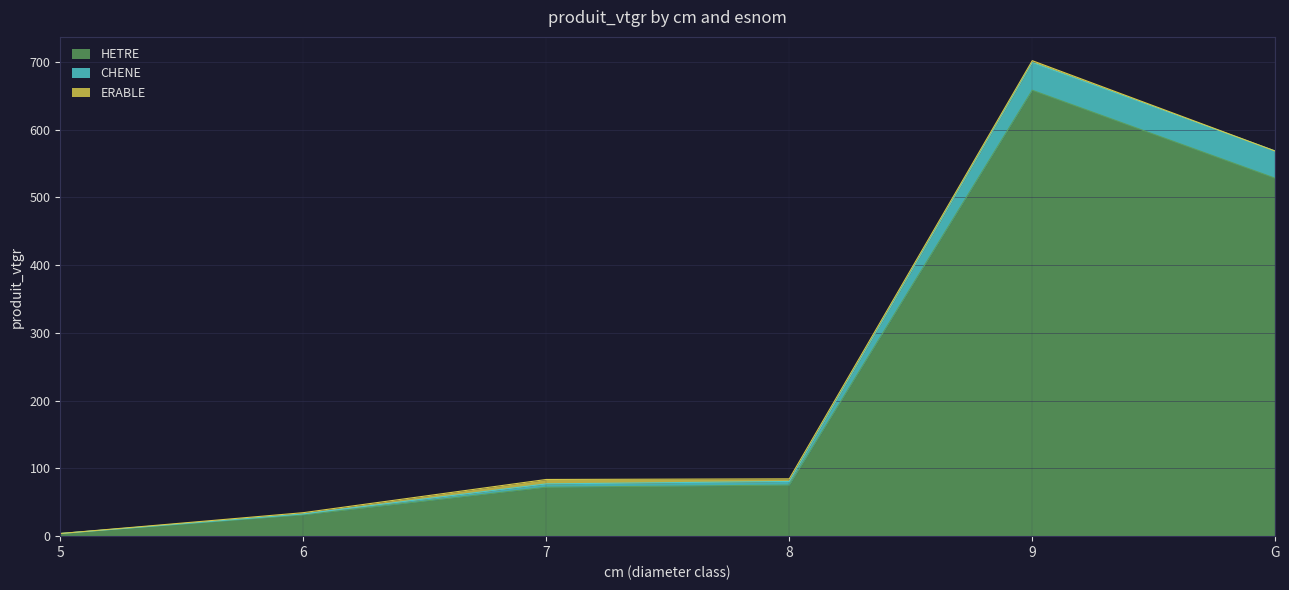

At which category is the sum across all series the highest?

9